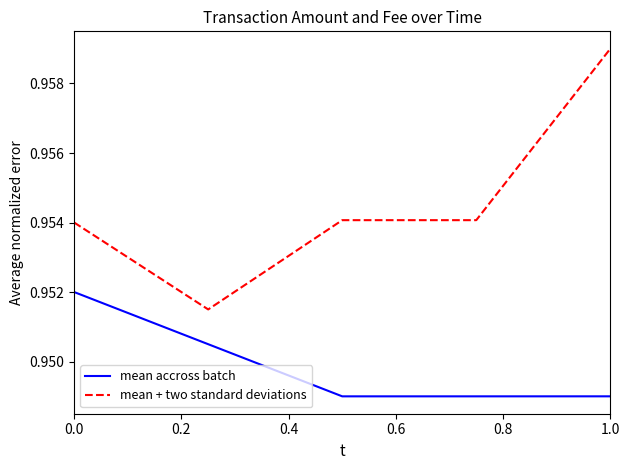

Which series has the largest range (max minus min)?

mean + two standard deviations